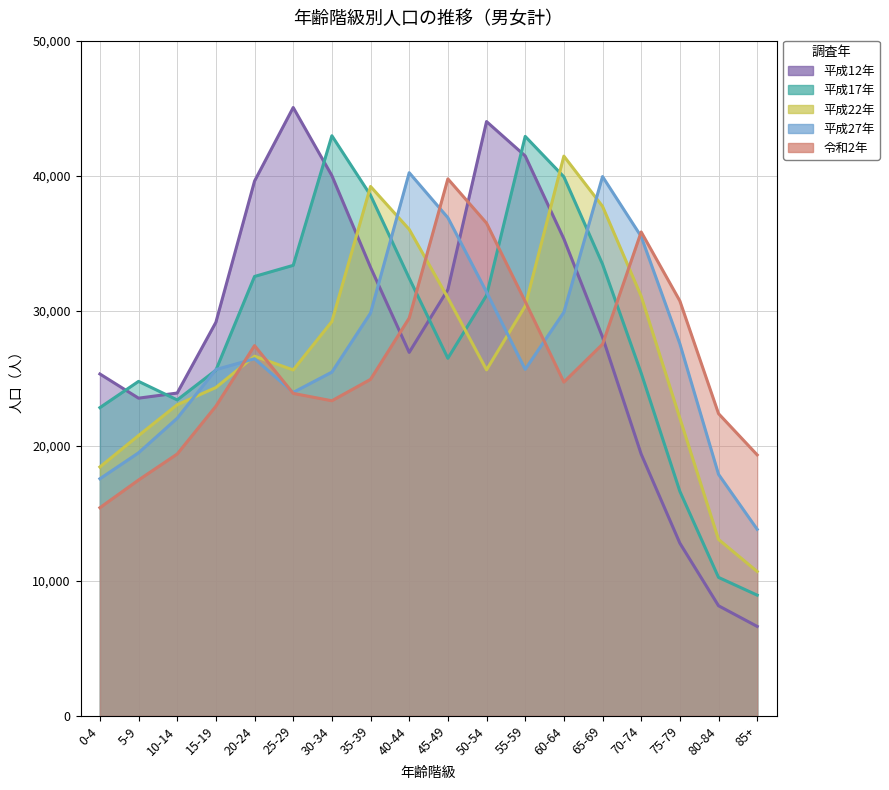

How many interior local valleys does the 令和2年 series have?

2